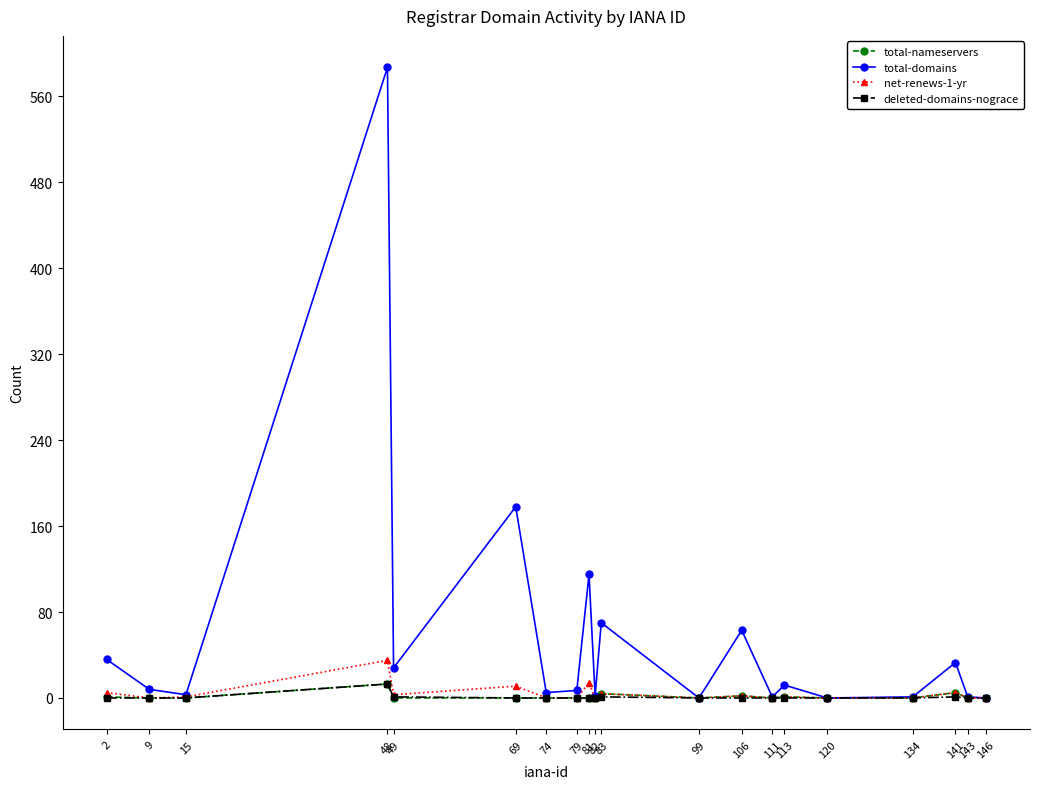

Does the chart have visible grid lines?

No